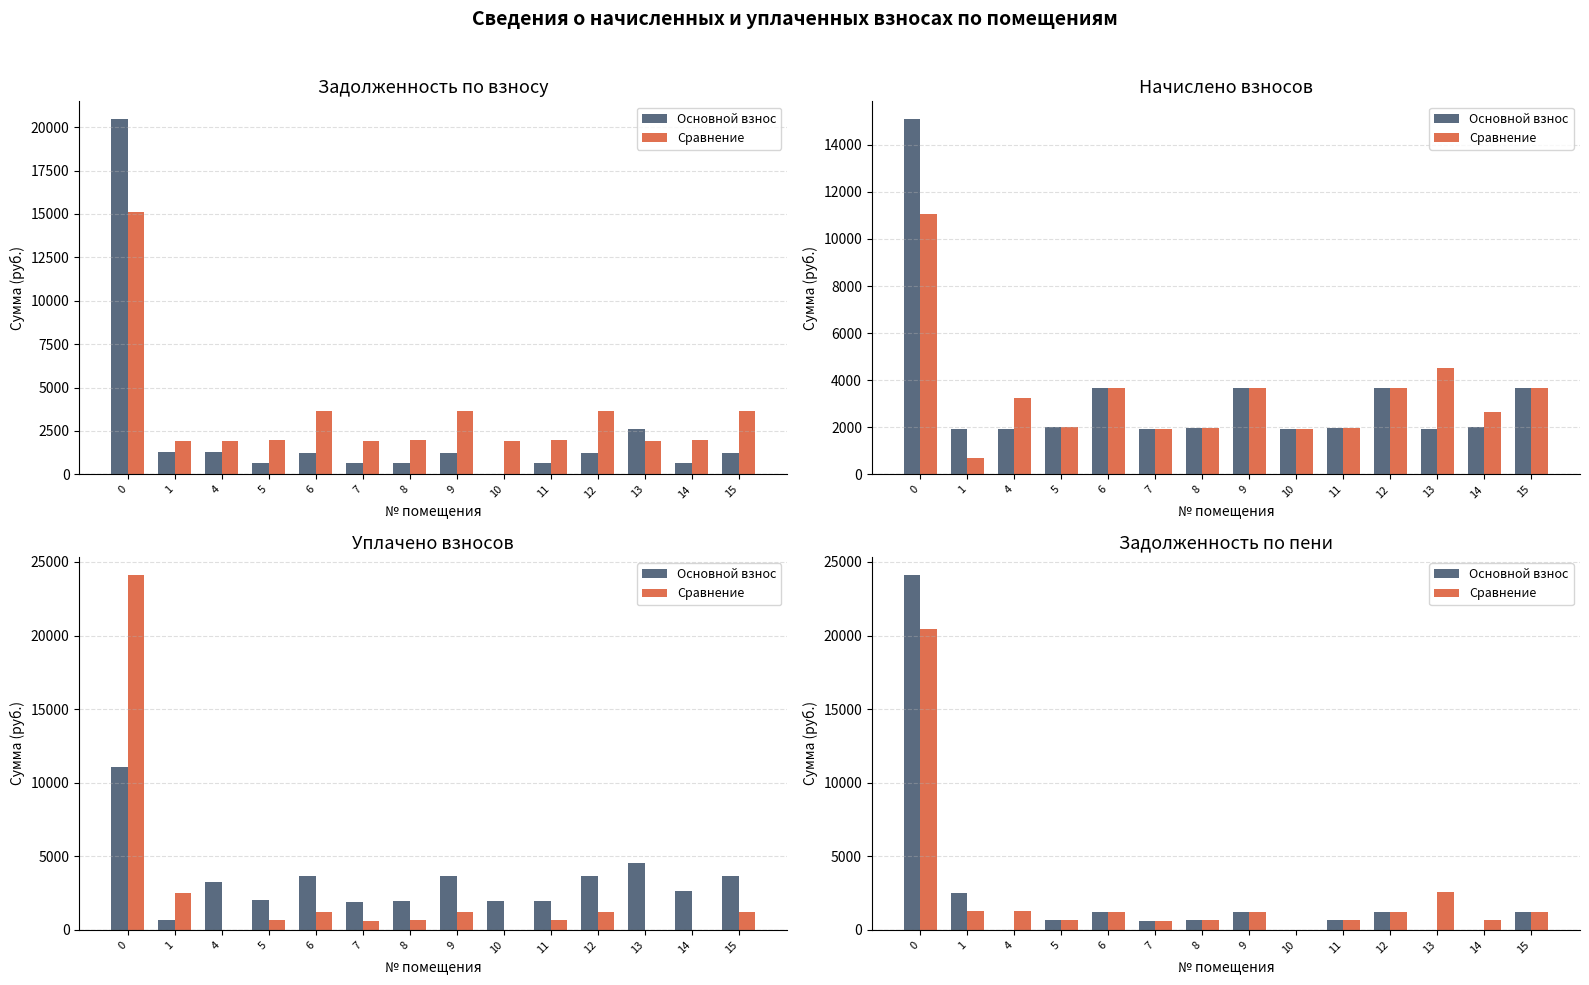

How many groups of bars are there?

14